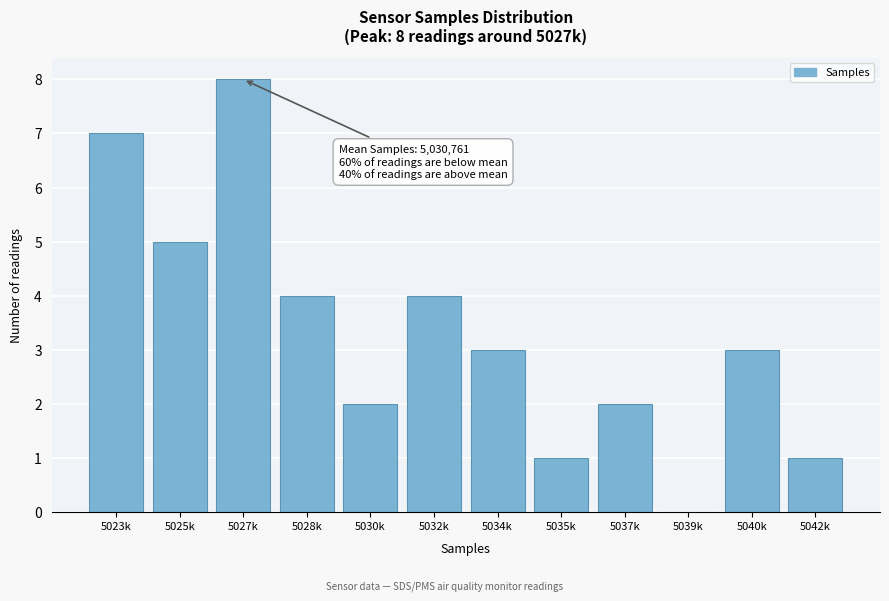

Reading left to right, list all the values displayed in this chart.

5023k=7	5025k=5	5027k=8	5028k=4	5030k=2	5032k=4	5034k=3	5035k=1	5037k=2	5039k=0	5040k=3	5042k=1